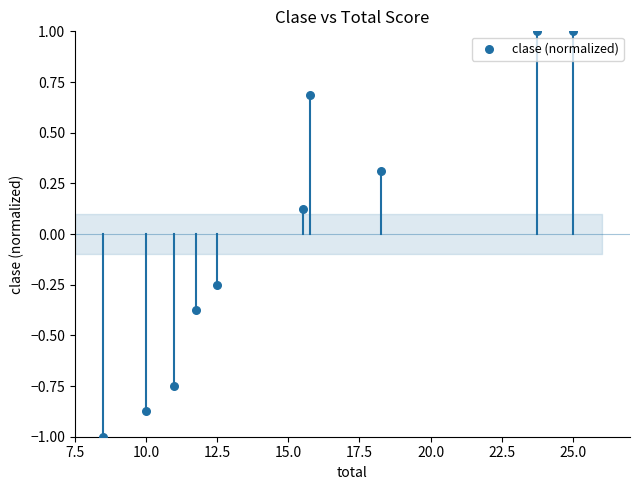

What is the range of Y values (max minus min)?

2.0